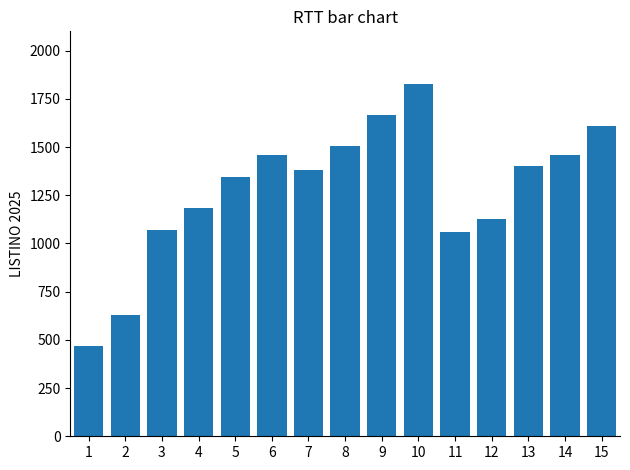

What is the ratio of the value at 7 to the value at 13?

1.0